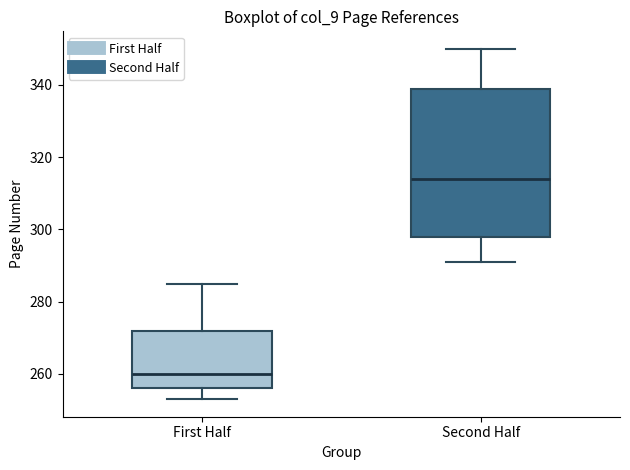

Comparing the boxes themselves (not the whiskers), which one is the tallest?

Second Half